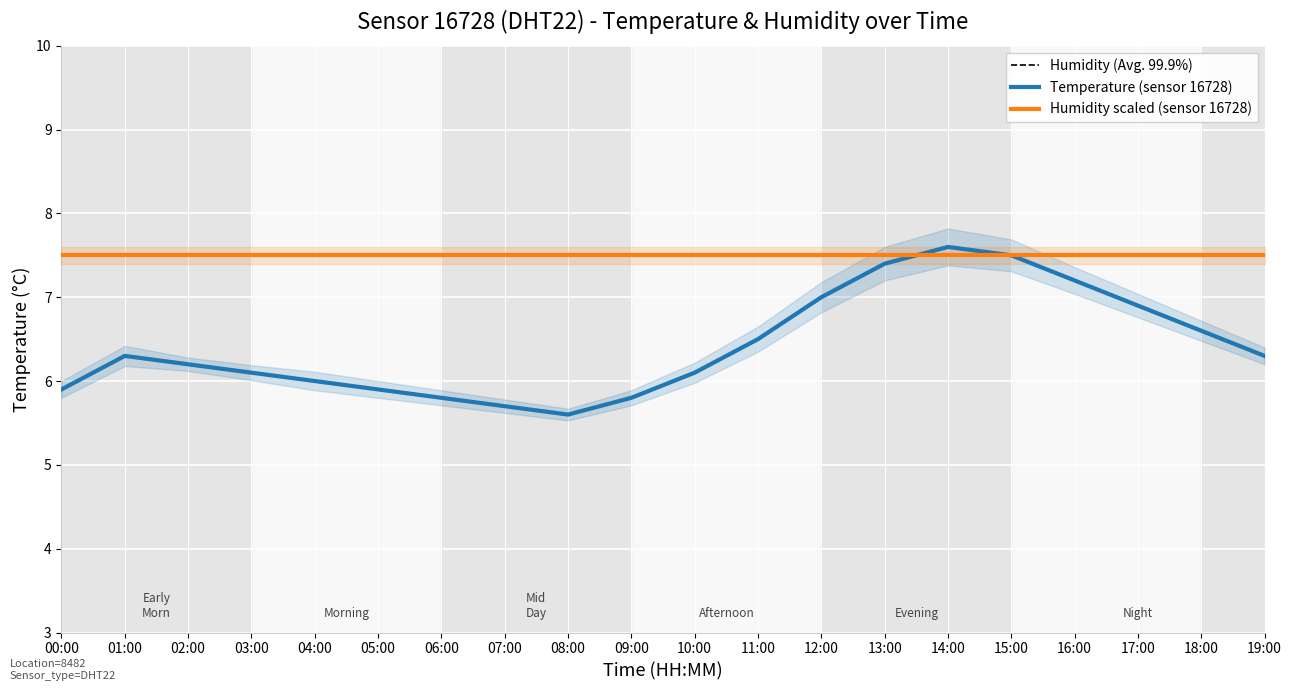

Reading left to right, list all the values displayed in this chart.

Humidity (Avg. 99.9%): 00:00=99.9	01:00=99.9	02:00=99.9	03:00=99.9	04:00=99.9	05:00=99.9	06:00=99.9	07:00=99.9	08:00=99.9	09:00=99.9	10:00=99.9	11:00=99.9	12:00=99.9	13:00=99.9	14:00=99.9	15:00=99.9	16:00=99.9	17:00=99.9	18:00=99.9	19:00=99.9
Temperature (sensor 16728): 00:00=5.9	01:00=6.3	02:00=6.2	03:00=6.1	04:00=6.0	05:00=5.9	06:00=5.8	07:00=5.7	08:00=5.6	09:00=5.8	10:00=6.1	11:00=6.5	12:00=7.0	13:00=7.4	14:00=7.6	15:00=7.5	16:00=7.2	17:00=6.9	18:00=6.6	19:00=6.3
Humidity scaled (sensor 16728): 00:00=7.5	01:00=7.5	02:00=7.5	03:00=7.5	04:00=7.5	05:00=7.5	06:00=7.5	07:00=7.5	08:00=7.5	09:00=7.5	10:00=7.5	11:00=7.5	12:00=7.5	13:00=7.5	14:00=7.5	15:00=7.5	16:00=7.5	17:00=7.5	18:00=7.5	19:00=7.5